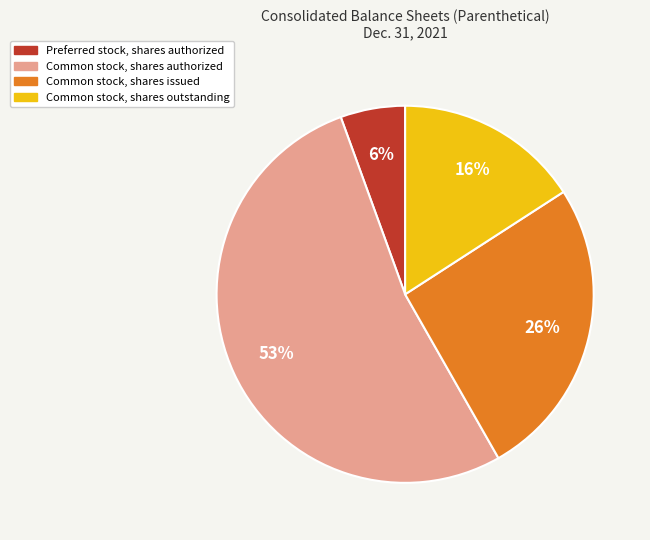

Which category has the biggest portion of the pie?

Common stock, shares authorized